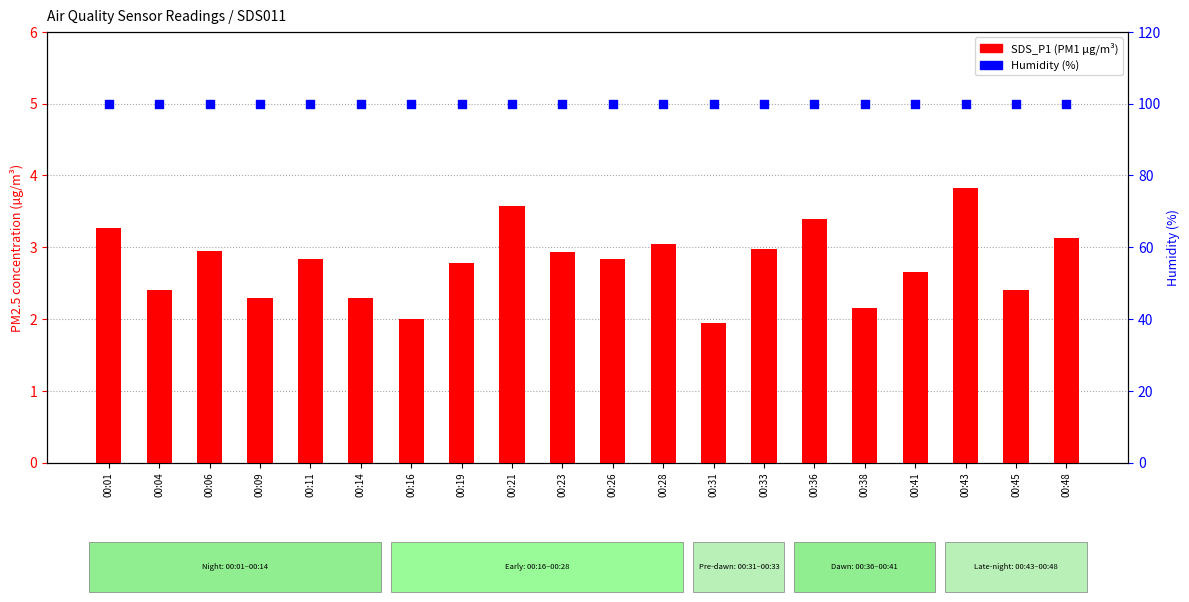

At how many categories does at least one series exceed 14?

20